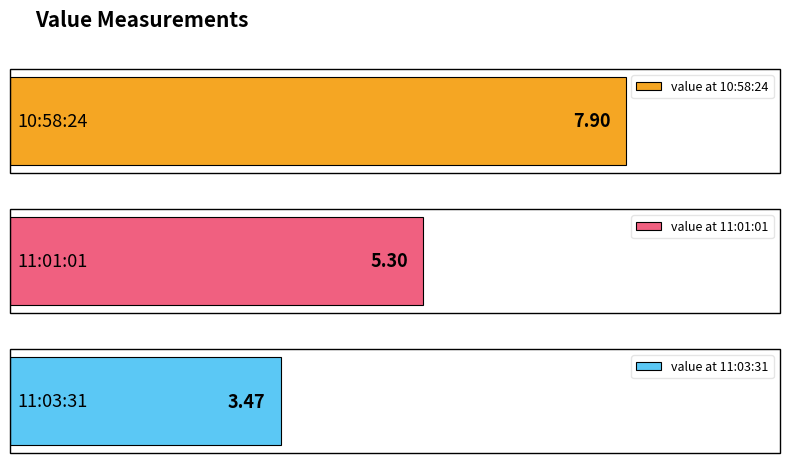

What is the label of the 3rd bar from the right?

2023-04-30T10:58:24.441Z